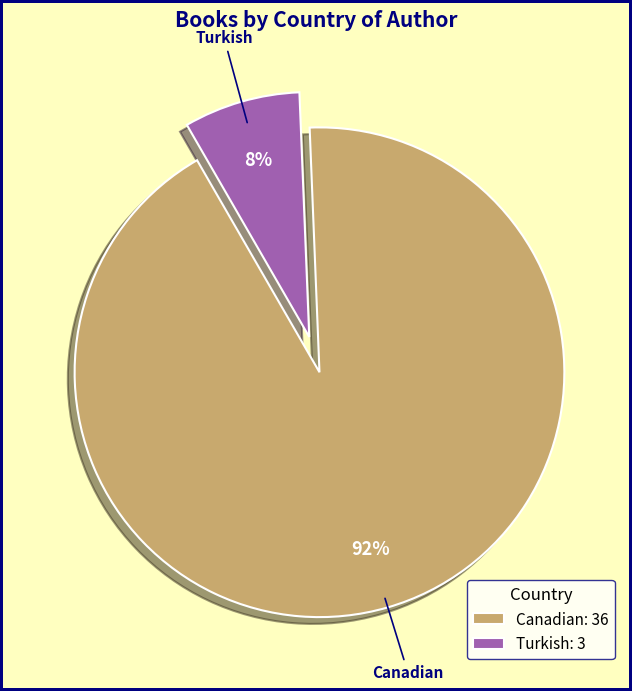

To the nearest percent, what is the combined percentage of Turkish and Canadian?

100%